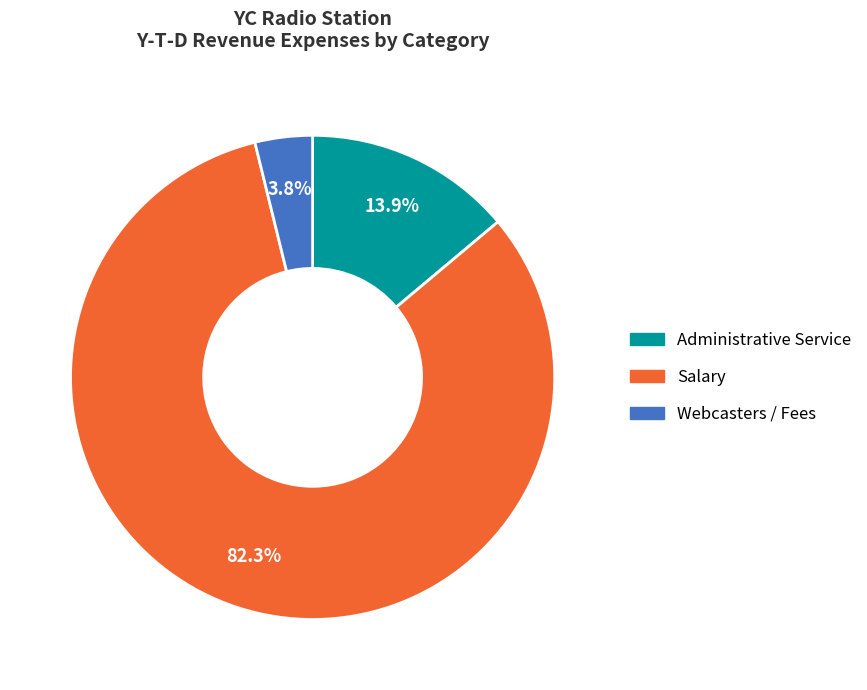

What is the smallest slice in the pie chart?

Webcasters / Fees